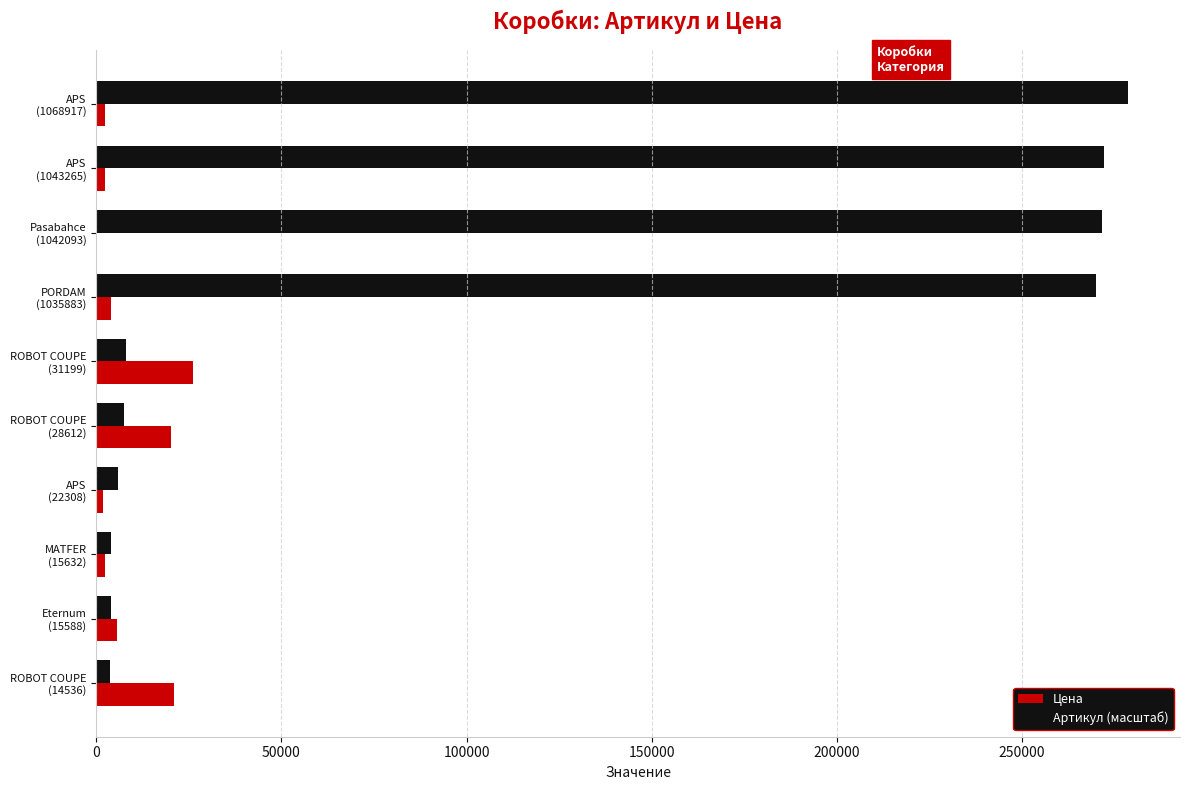

What is the average value of the Артикул (масштаб) series?

112601.3